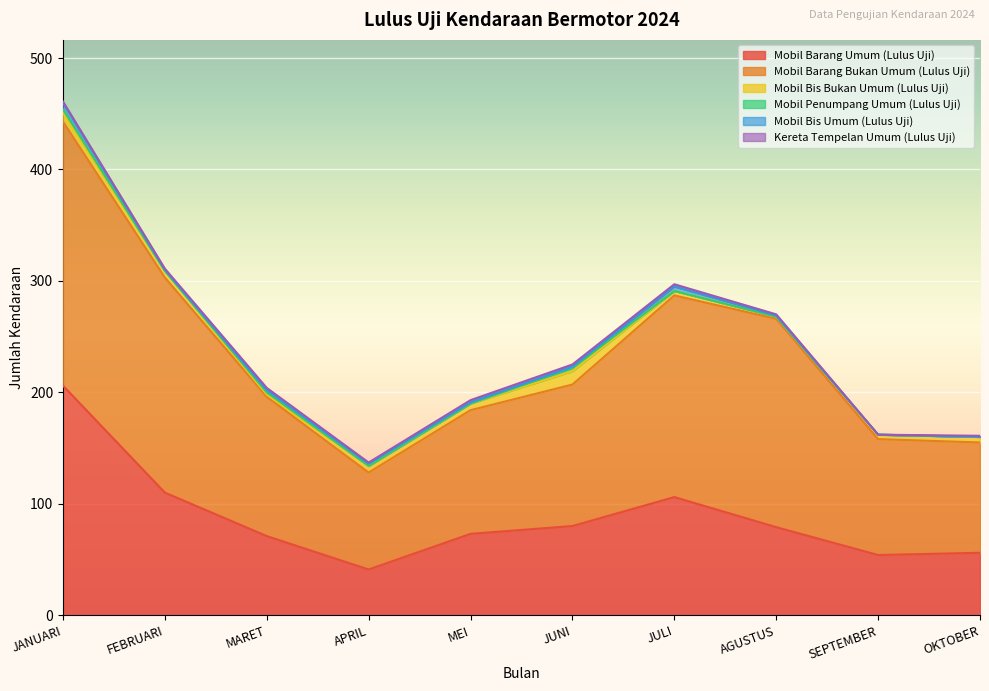

What is the difference between the maximum and minimum values in the Kereta Tempelan Umum (Lulus Uji) series?

2